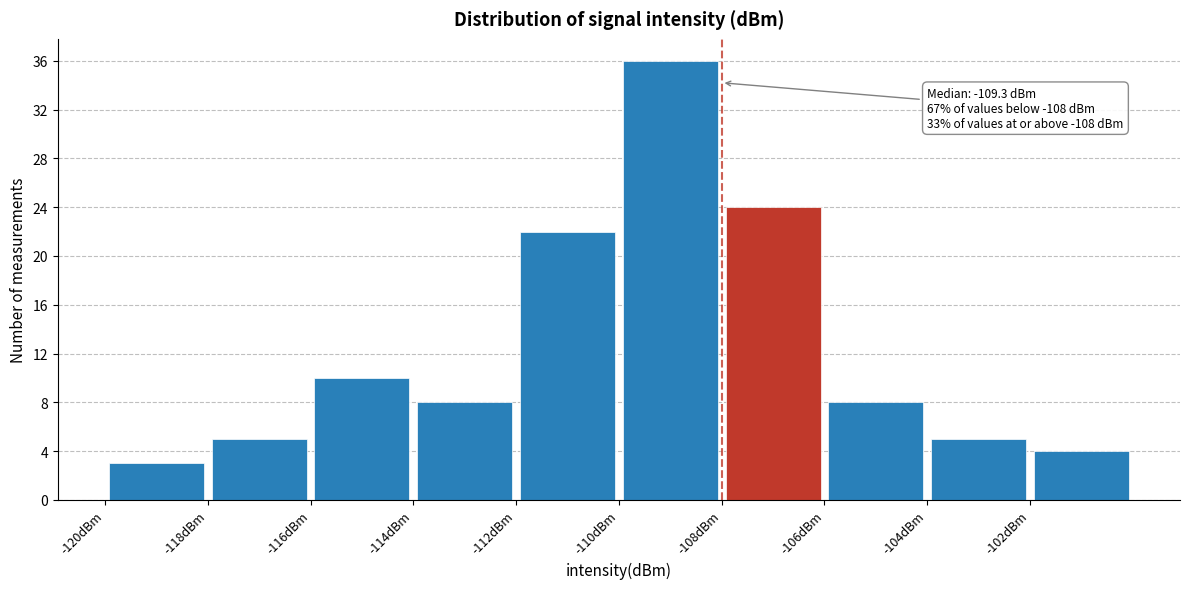

Over which range of the x-axis is the bar tallest?

-110 to -108